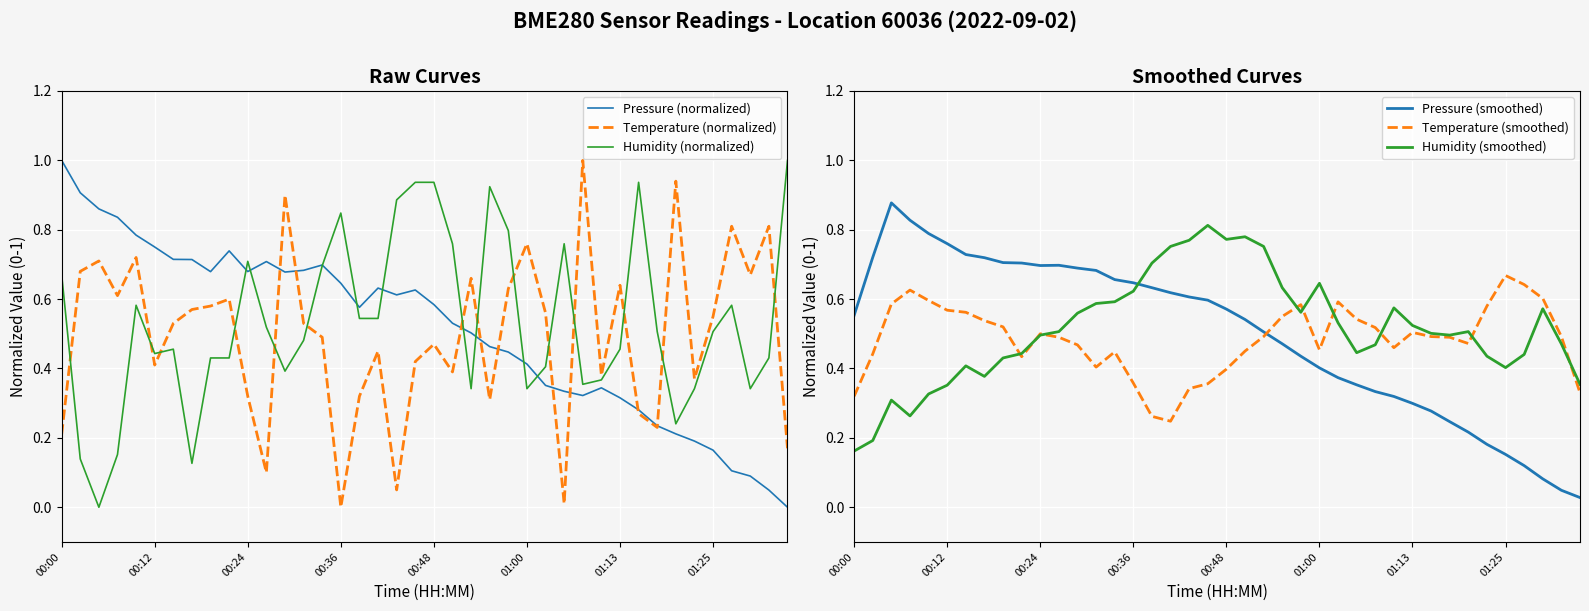

True or false: Humidity (smoothed) has more than 2 points higher than both neighbors.

True